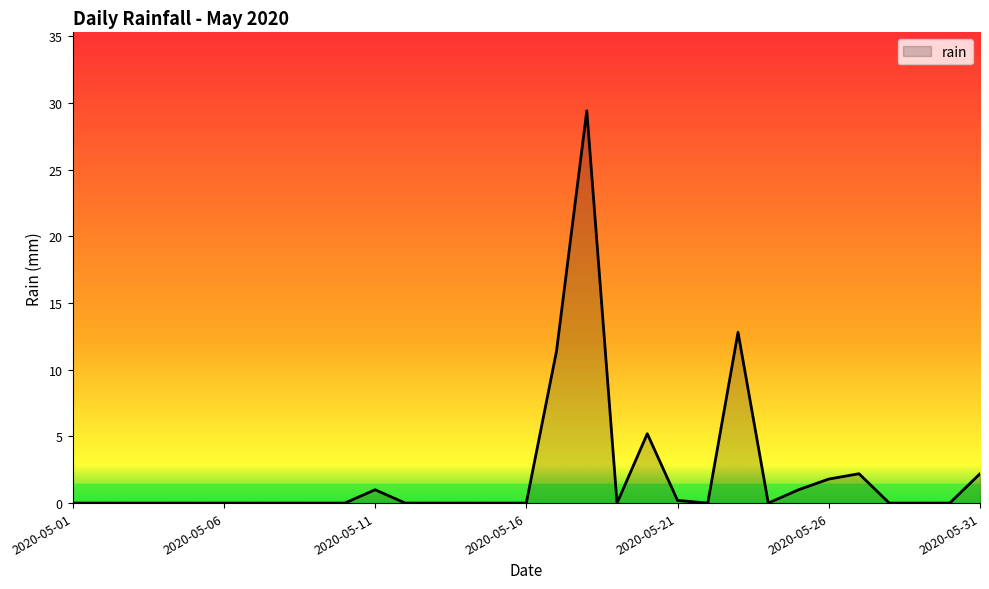

What is the difference between the maximum and minimum values?

29.4